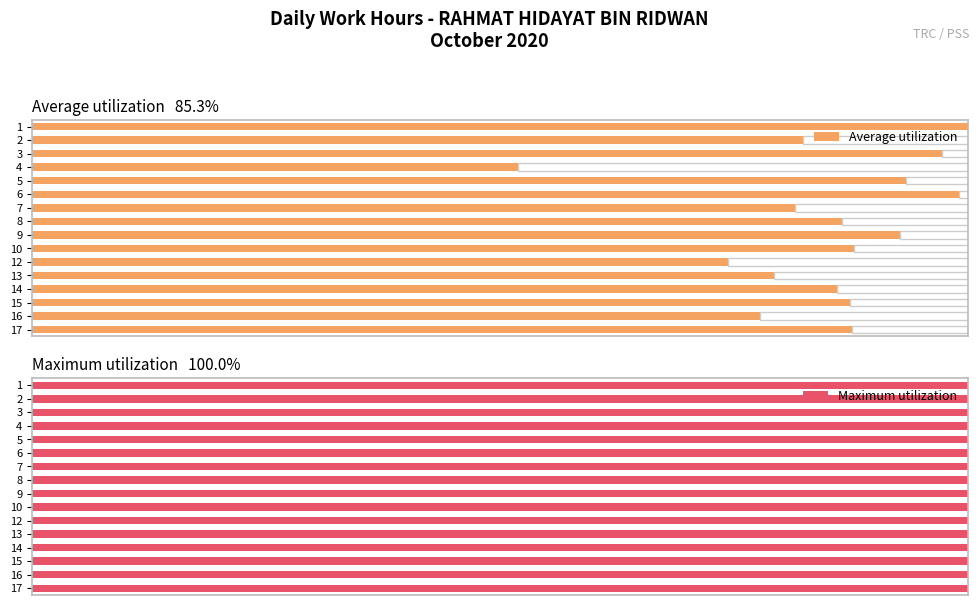

How many data points does each series have?

16